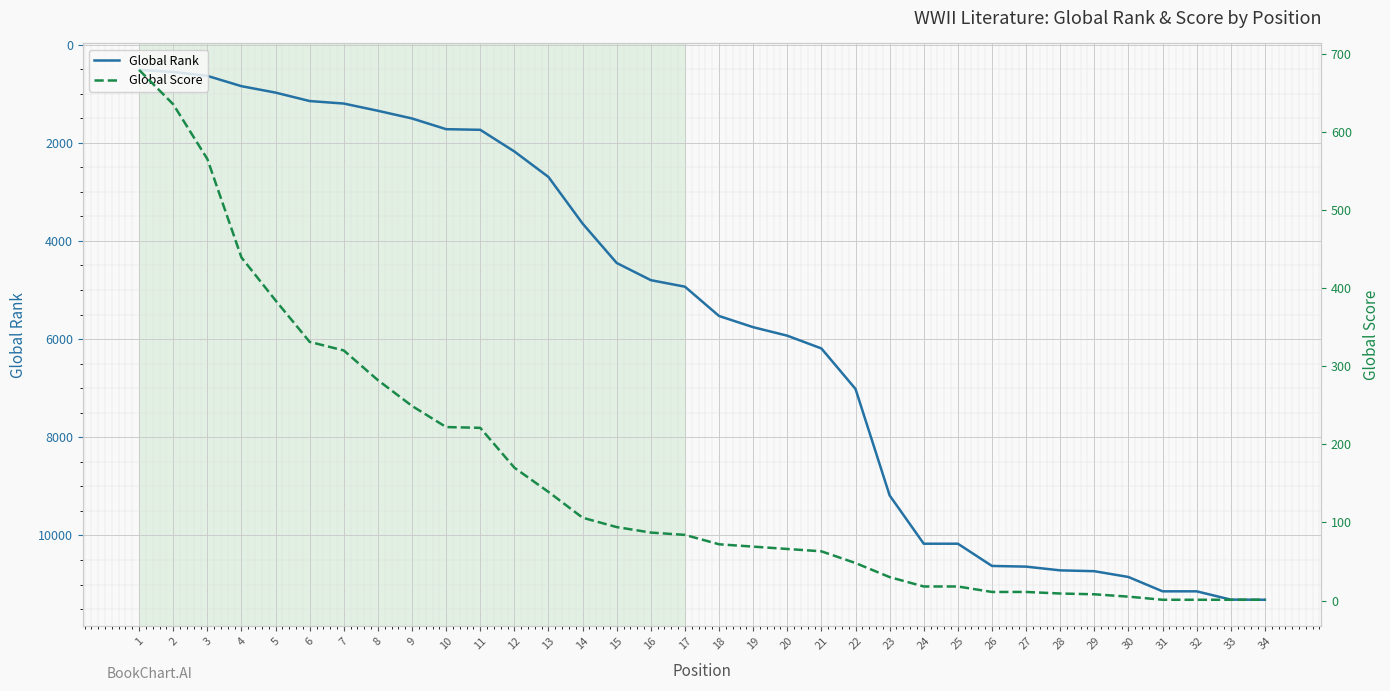

At how many categories does at least one series exceed 10886?

4